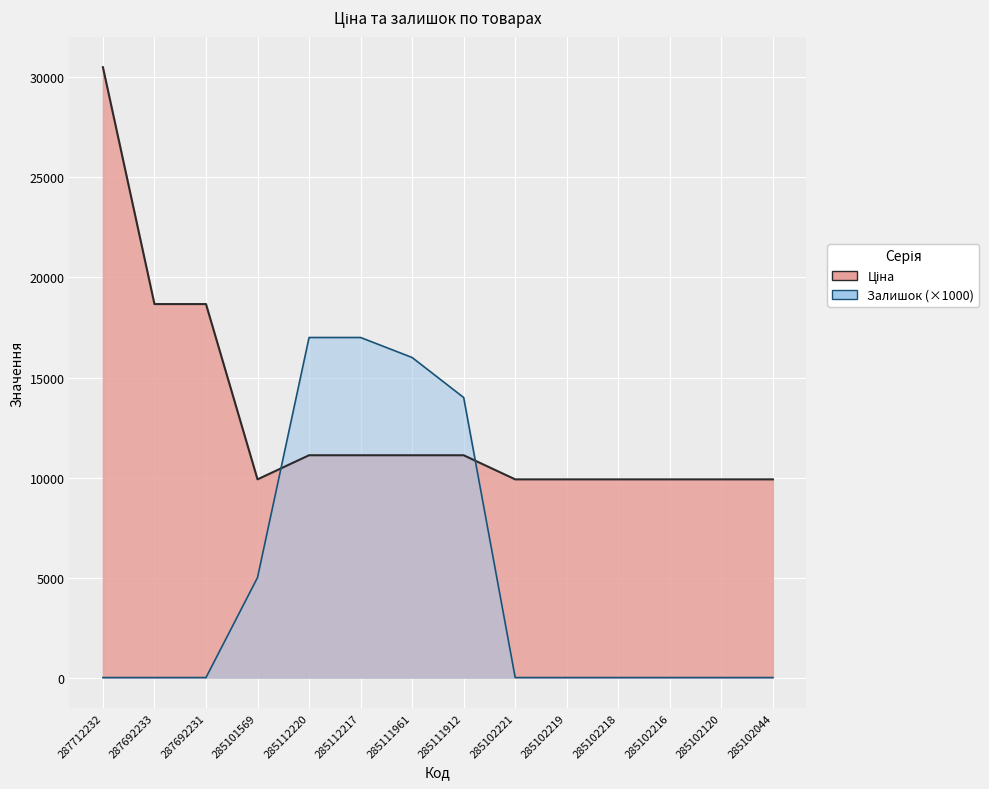

True or false: Залишок and Ціна cross at least once.

True